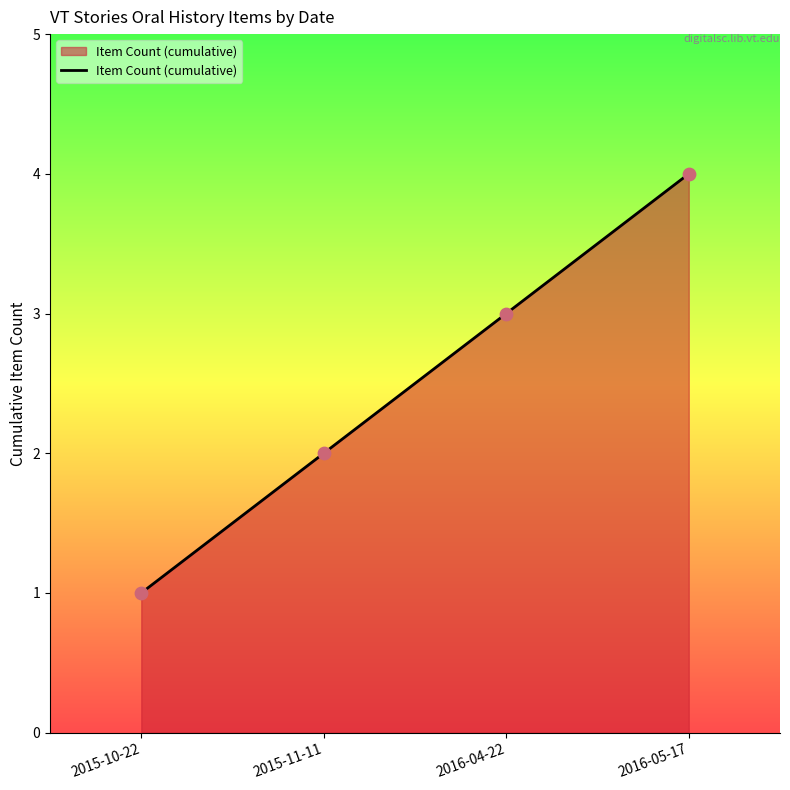

What is the change in value from 2015-11-11 to 2016-05-17?

+2